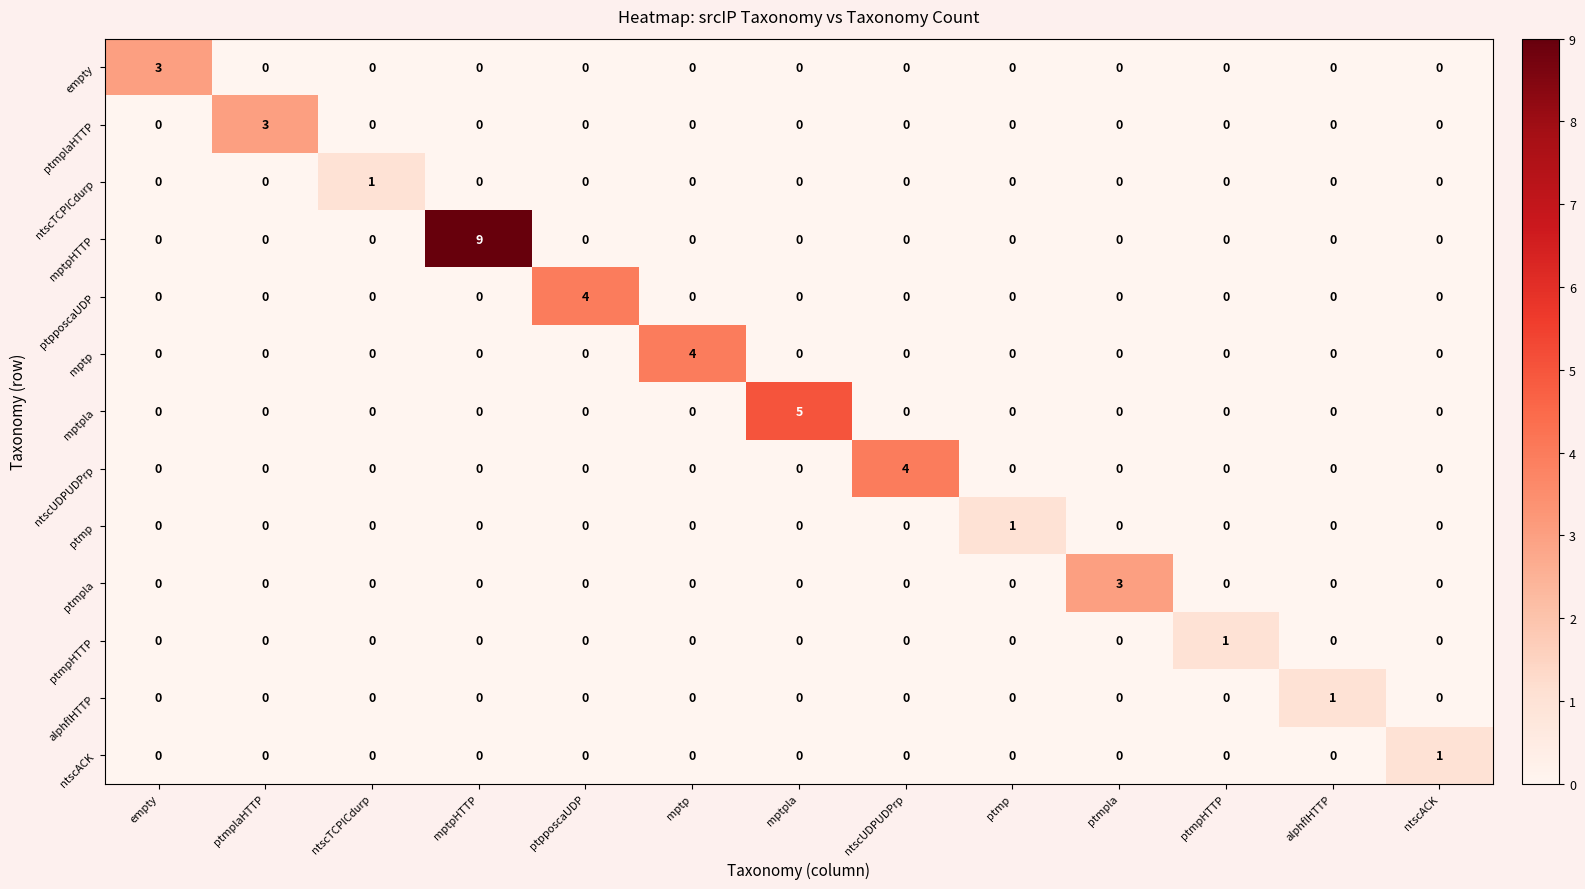

What is the difference between the highest and lowest values at ptpposcaUDP?

4